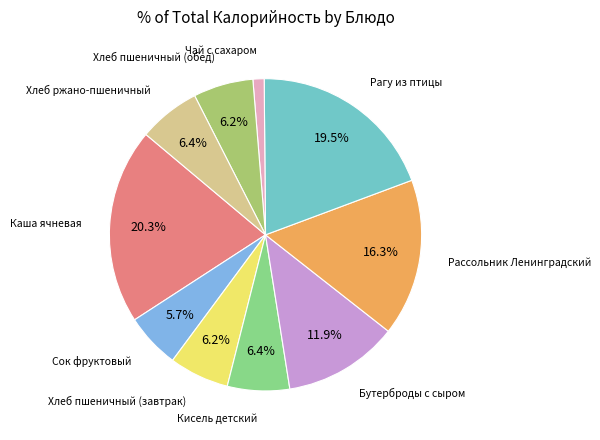

Does any single category account for the majority?

No